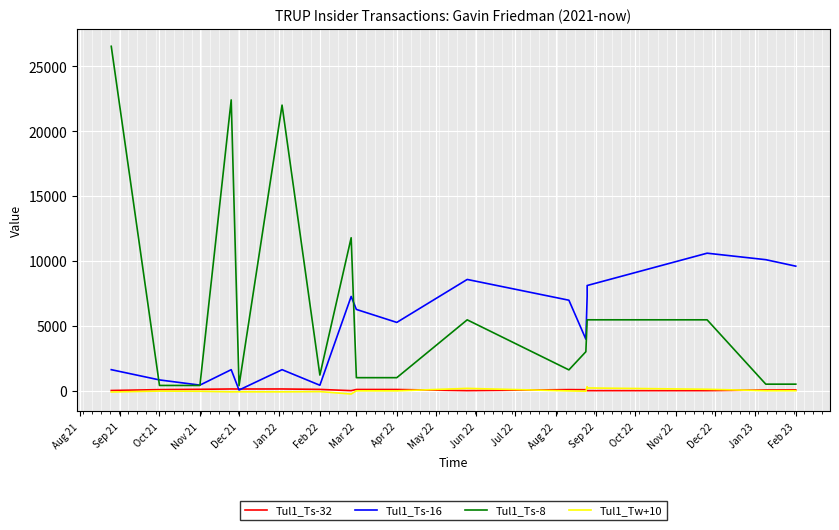

After their last crossing, which series has the higher values: Tul1_Ts-16 or Tul1_Ts-32?

Tul1_Ts-16